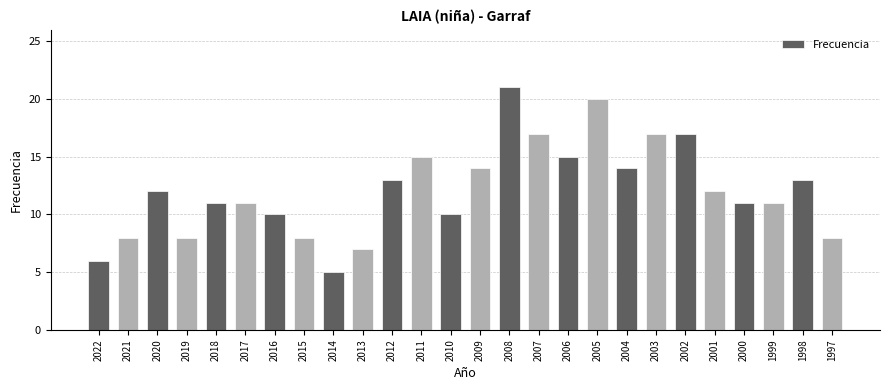

What is the sum of all values?

314